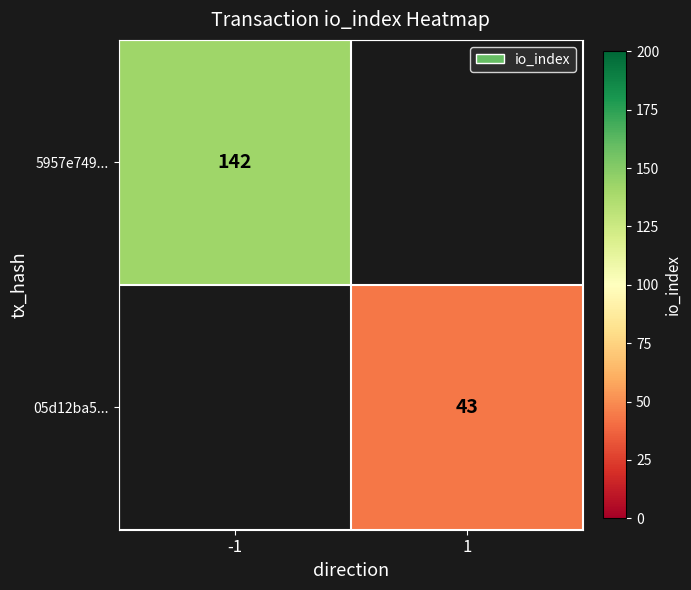

What is the greatest value displayed?

142.0